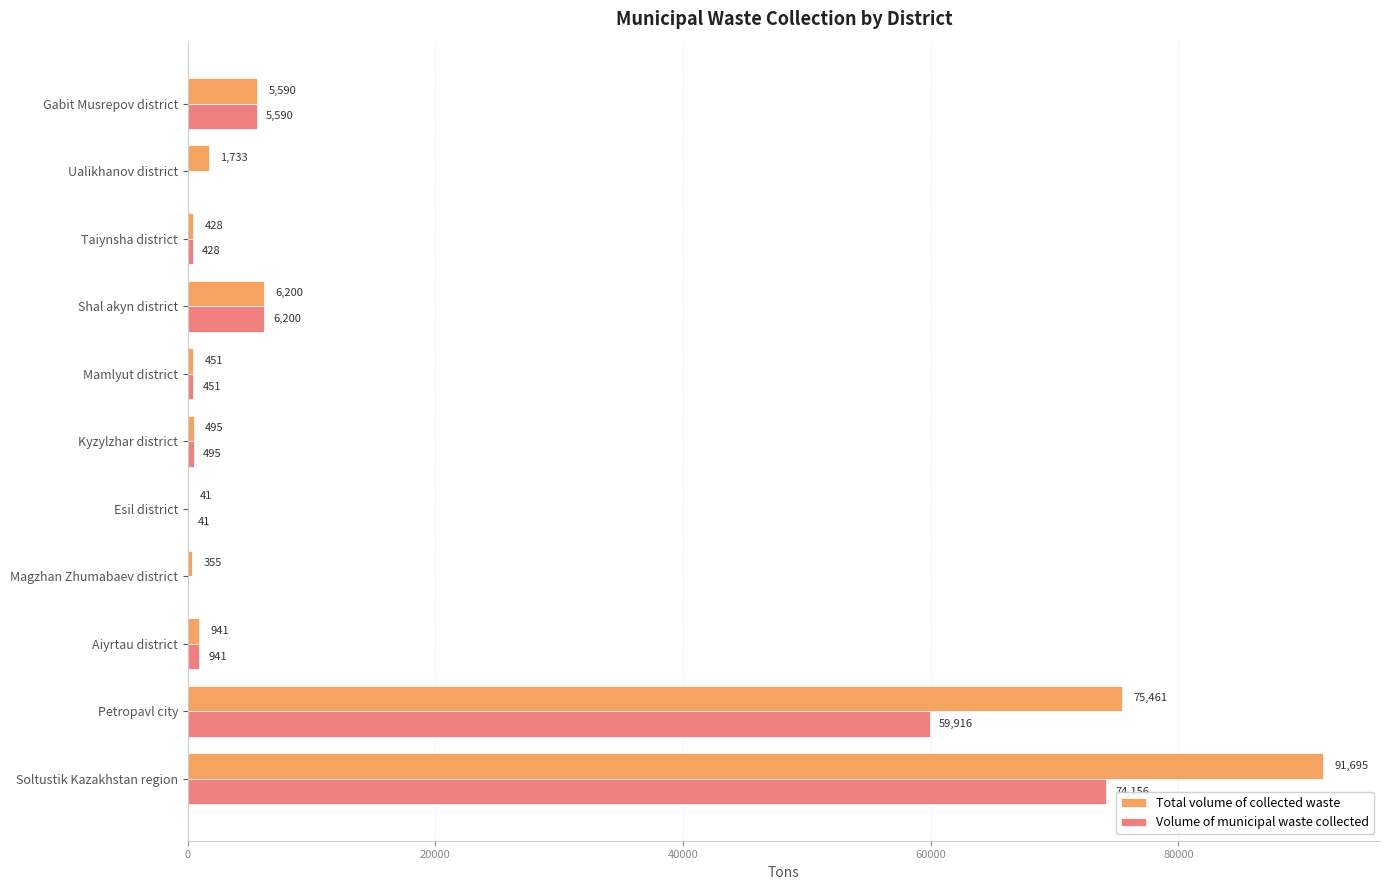

At which category is the sum across all series the highest?

Soltustik Kazakhstan region